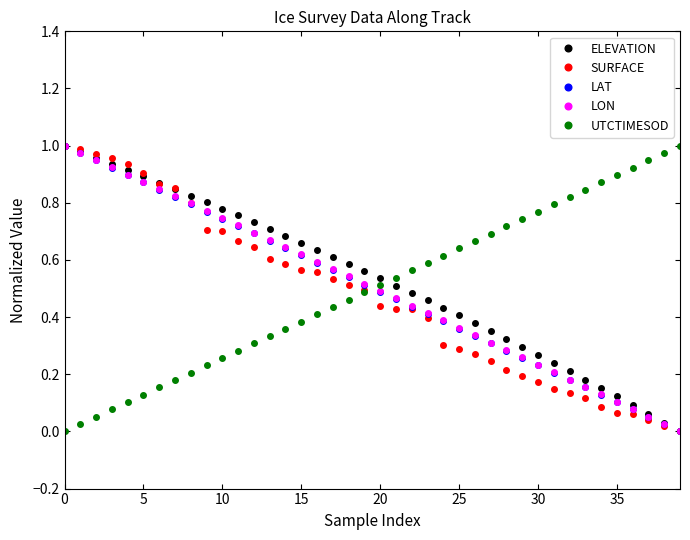

Does the chart display data point markers on the line(s)?

Yes